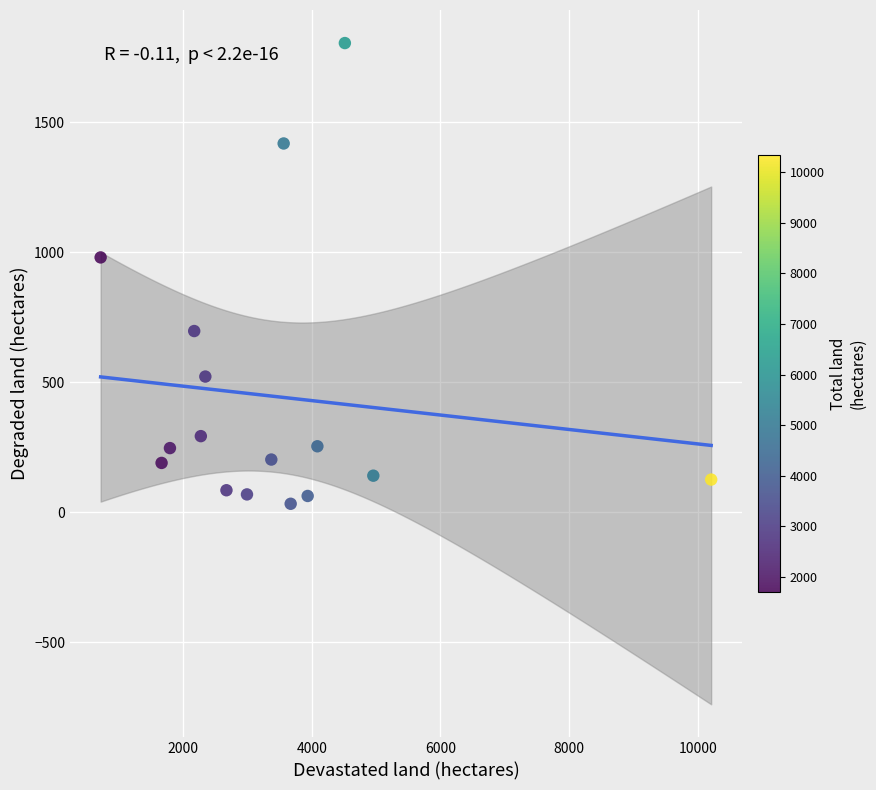

What Y value in the scatter plot is closest to 918?

980